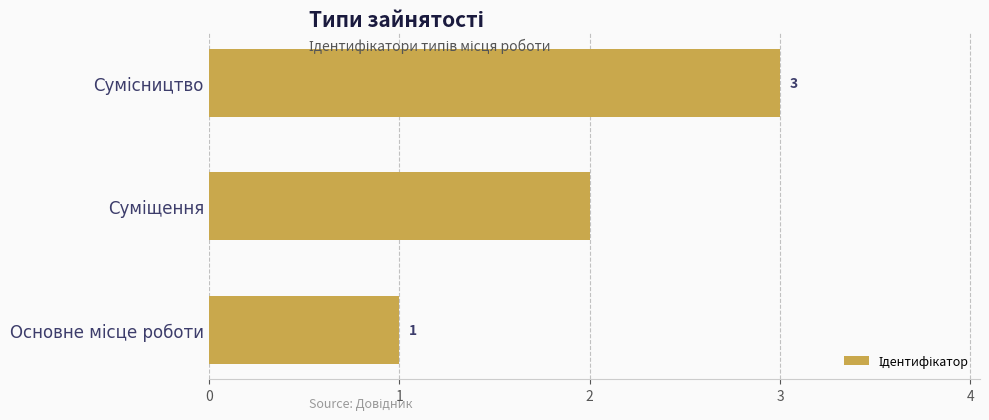

What is the sum of all values?

6